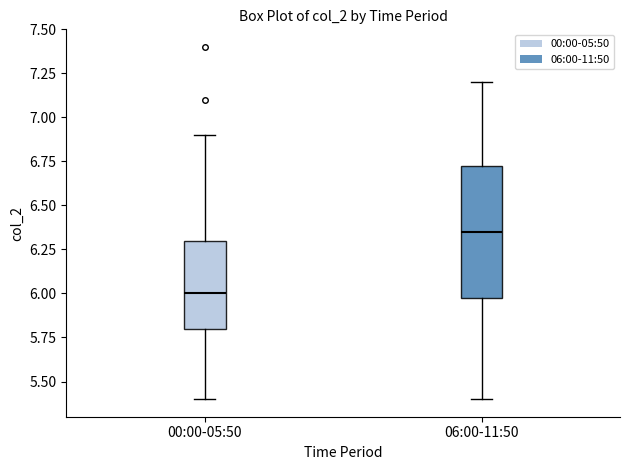

Which box is the tallest, from its lower edge to its upper edge?

06:00-11:50